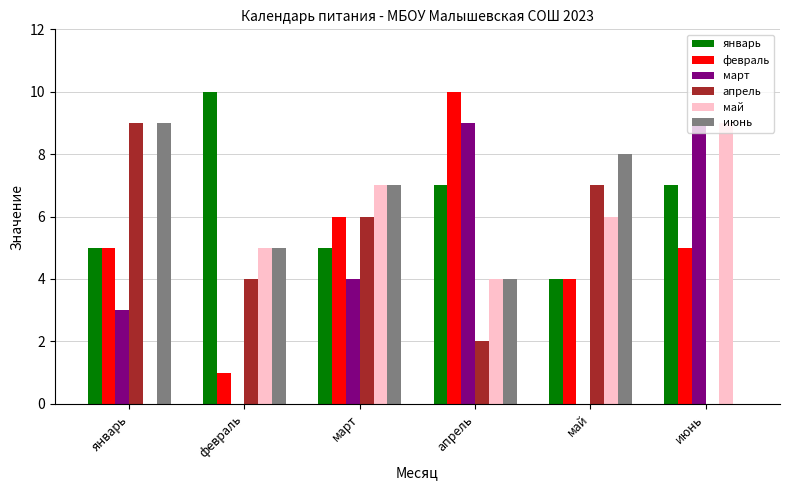

What value does the январь series have at январь?

5